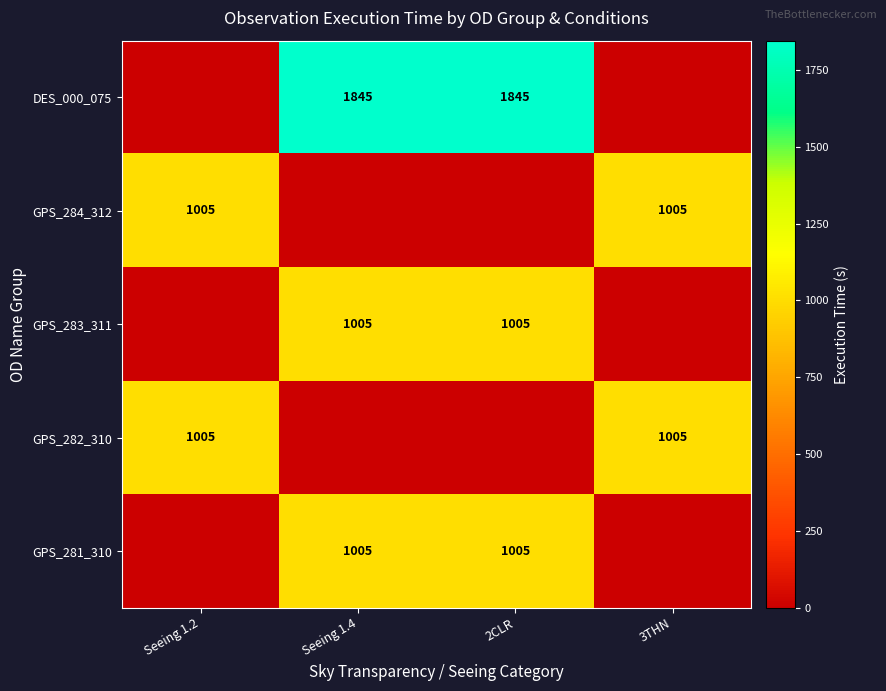

The value of GPS_282_310 at 3THN is 1380. True or false?

False